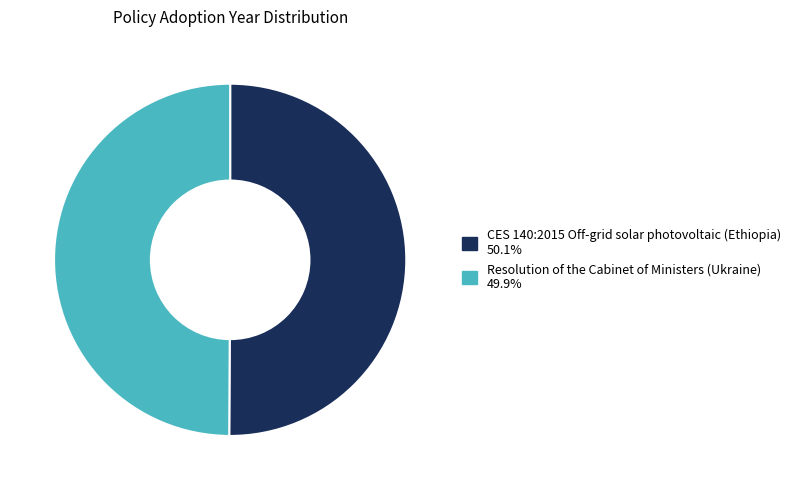

Do Resolution of the Cabinet of Ministers (Ukraine) and CES 140:2015 Off-grid solar photovoltaic (Ethiopia) together represent more than half of the pie?

Yes